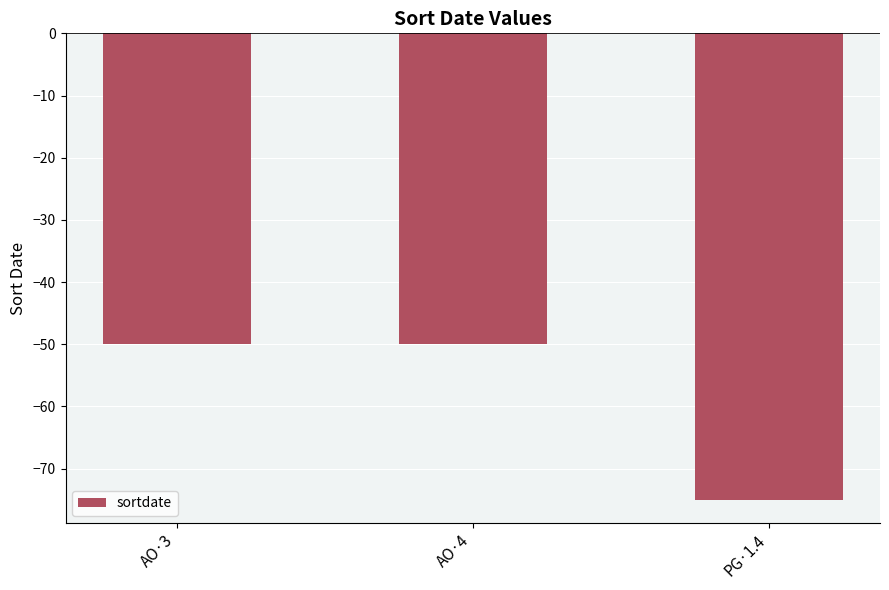

Reading left to right, what are all the values shown in this chart?

-50	-50	-75